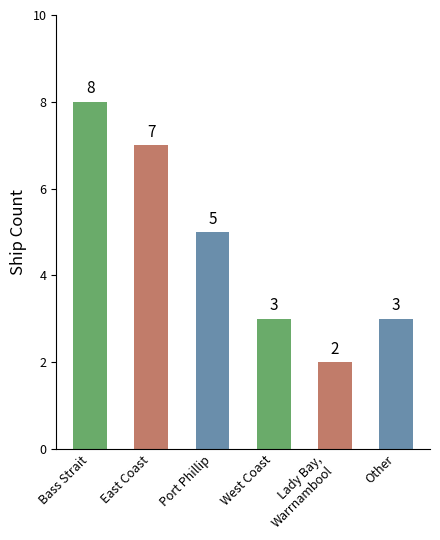

Where does the data first go above 5?

Bass Strait